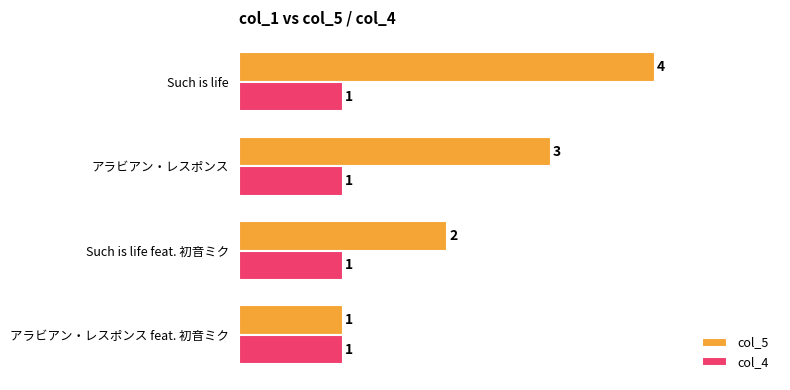

At which category is the sum across all series the highest?

Such is life